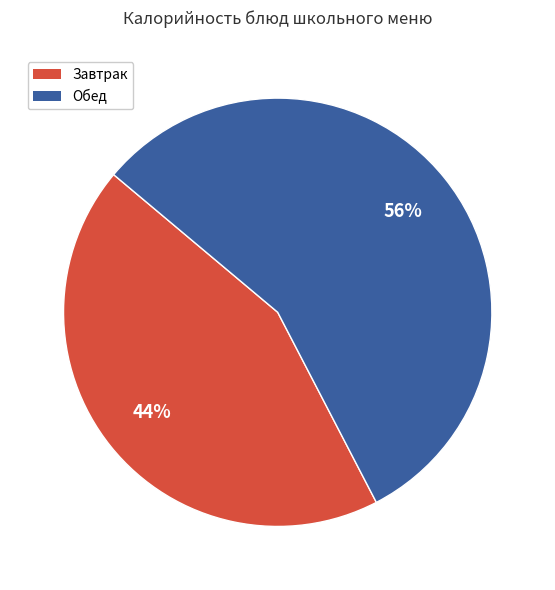

To the nearest percent, what is the average slice percentage?

50%